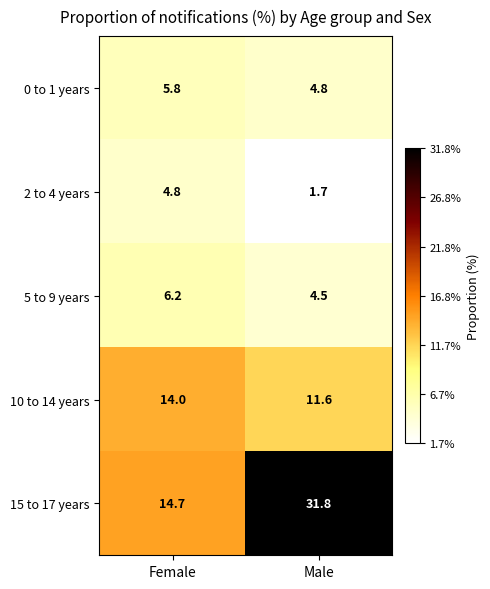

At which label is 5 to 9 years closest to 5?

Male